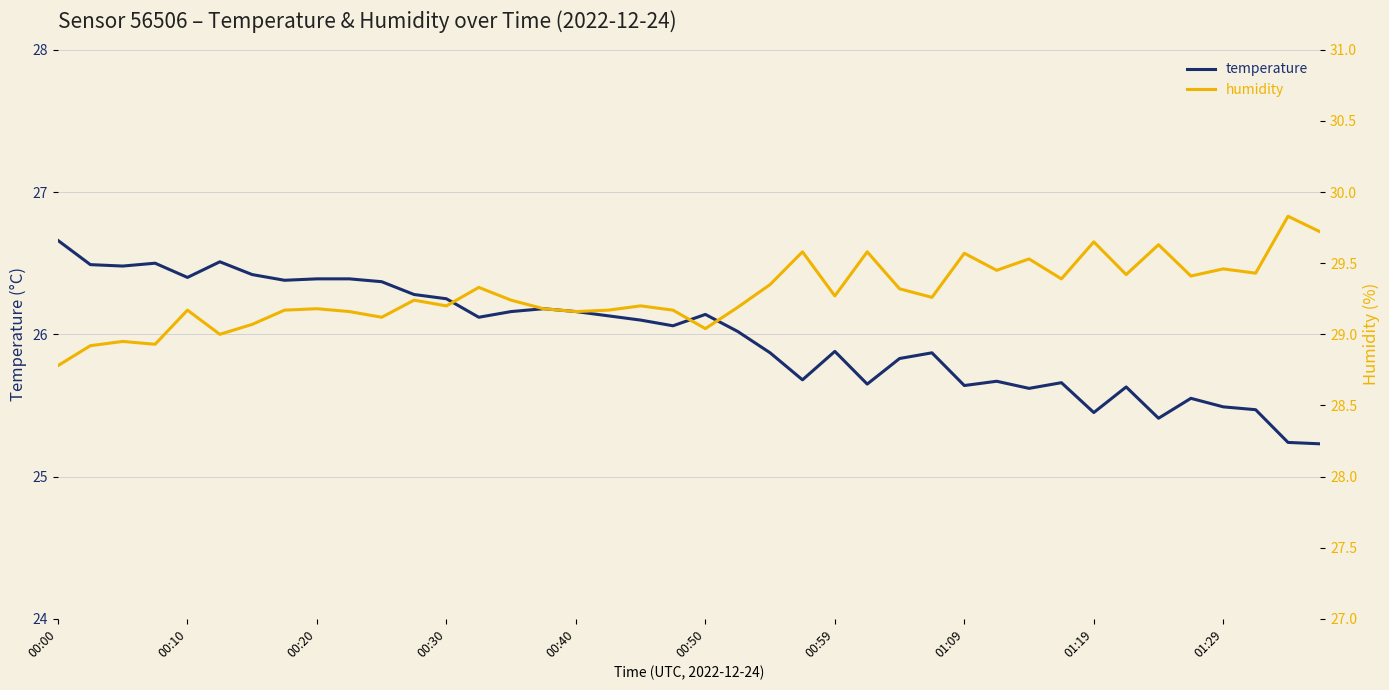

What is the minimum value for temperature?

25.2